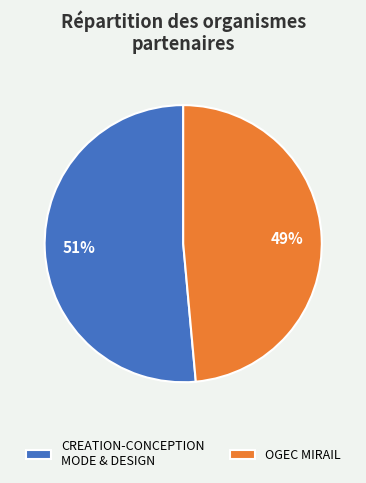

The OGEC MIRAIL slice represents 41% of the pie. True or false?

False